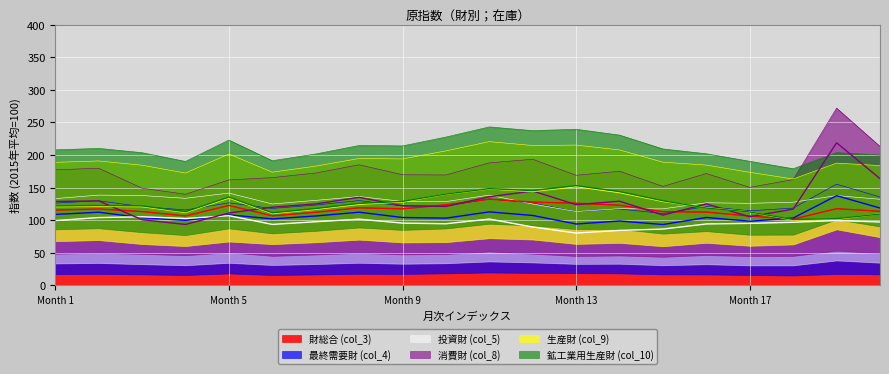

What is the maximum value for 財総合 (col_3)?

132.4